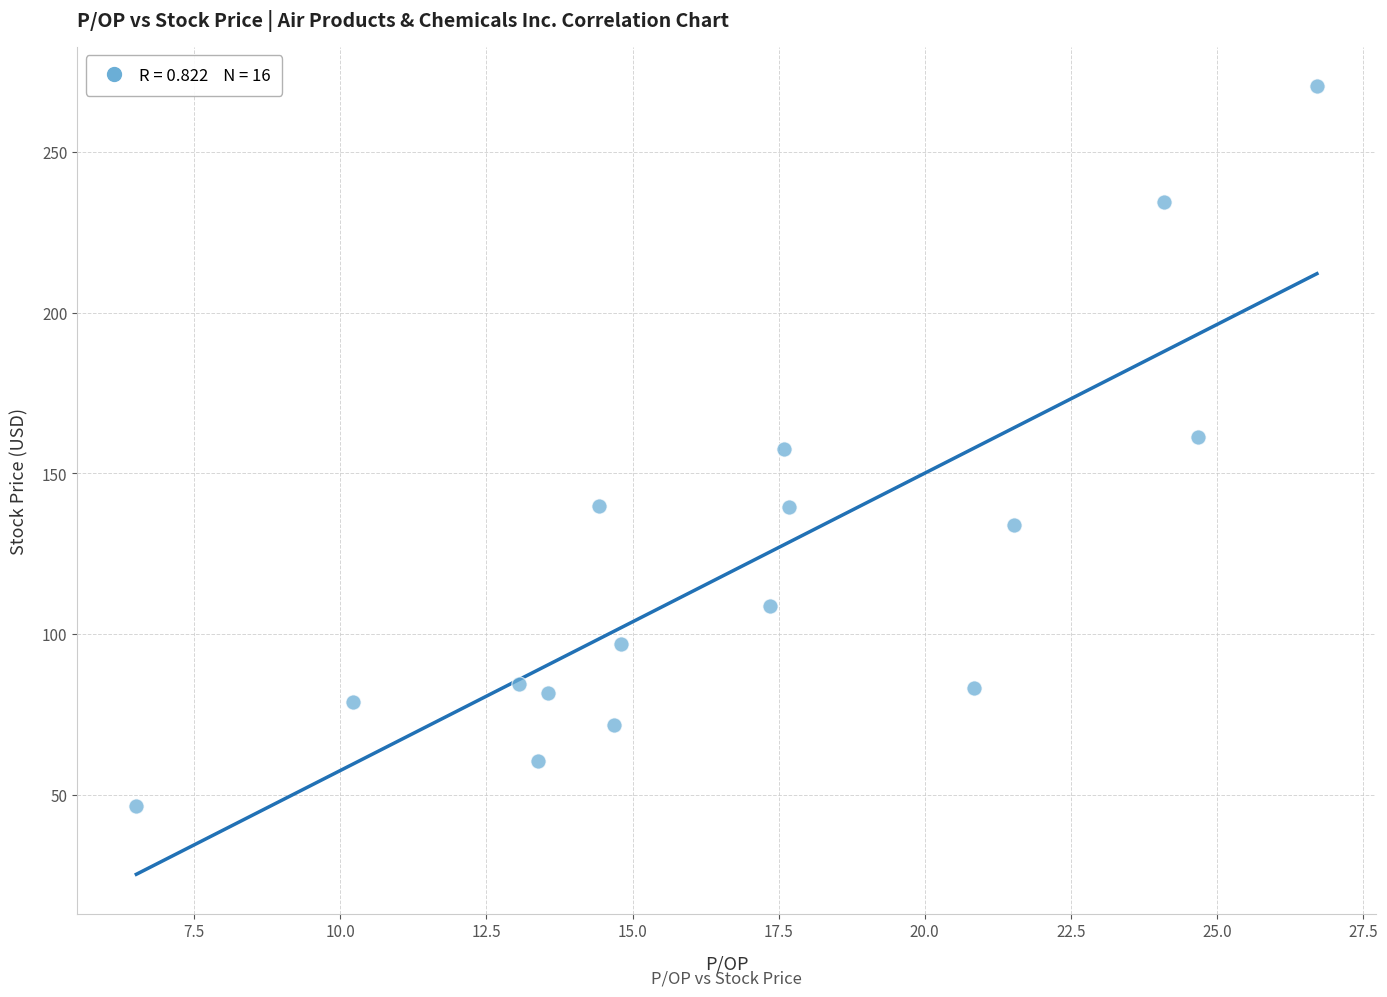

What is the range of Y values (max minus min)?

223.9